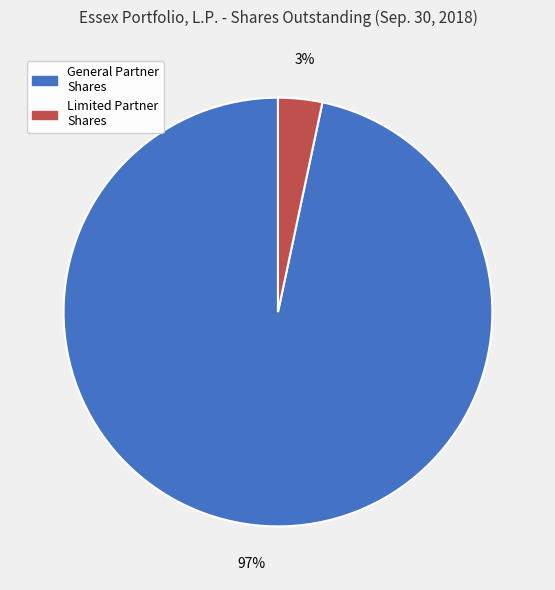

Does any single category account for the majority?

Yes